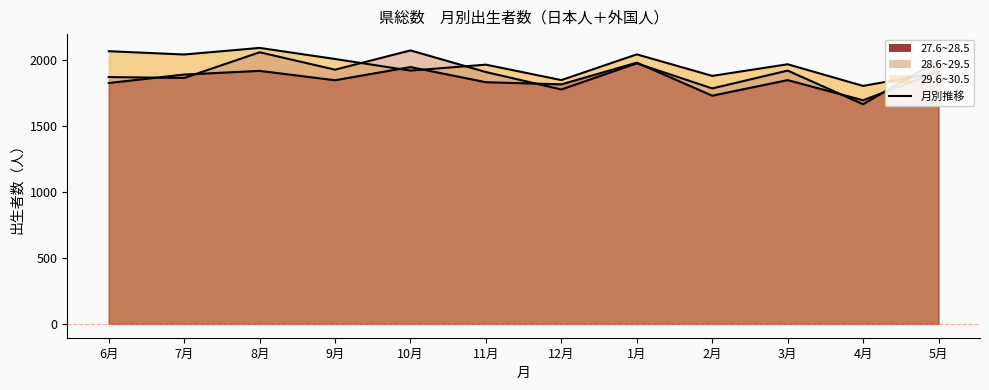

What is the spread (max minus min) of values at 6月?

241